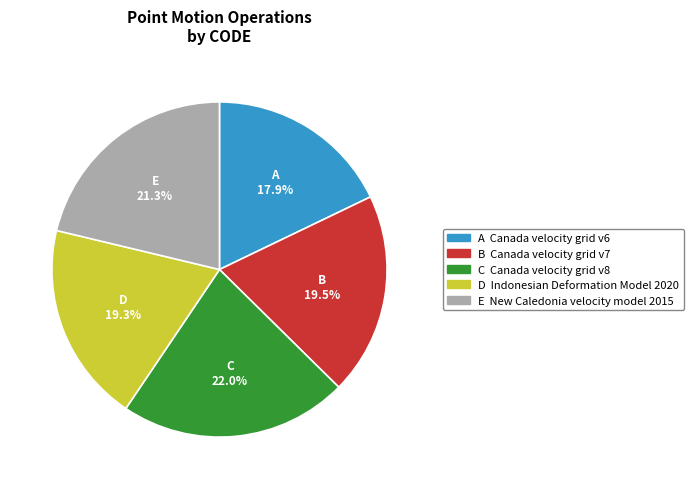

How many slices are in this pie chart?

5